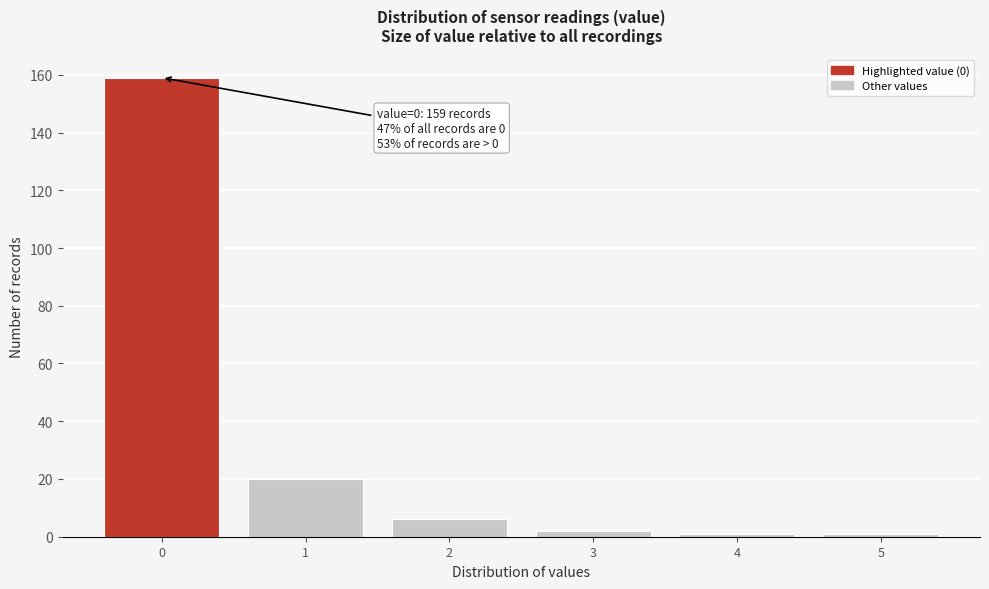

Reading right to left, what are all the values shown in this chart?

5=1	4=1	3=2	2=6	1=20	0=159